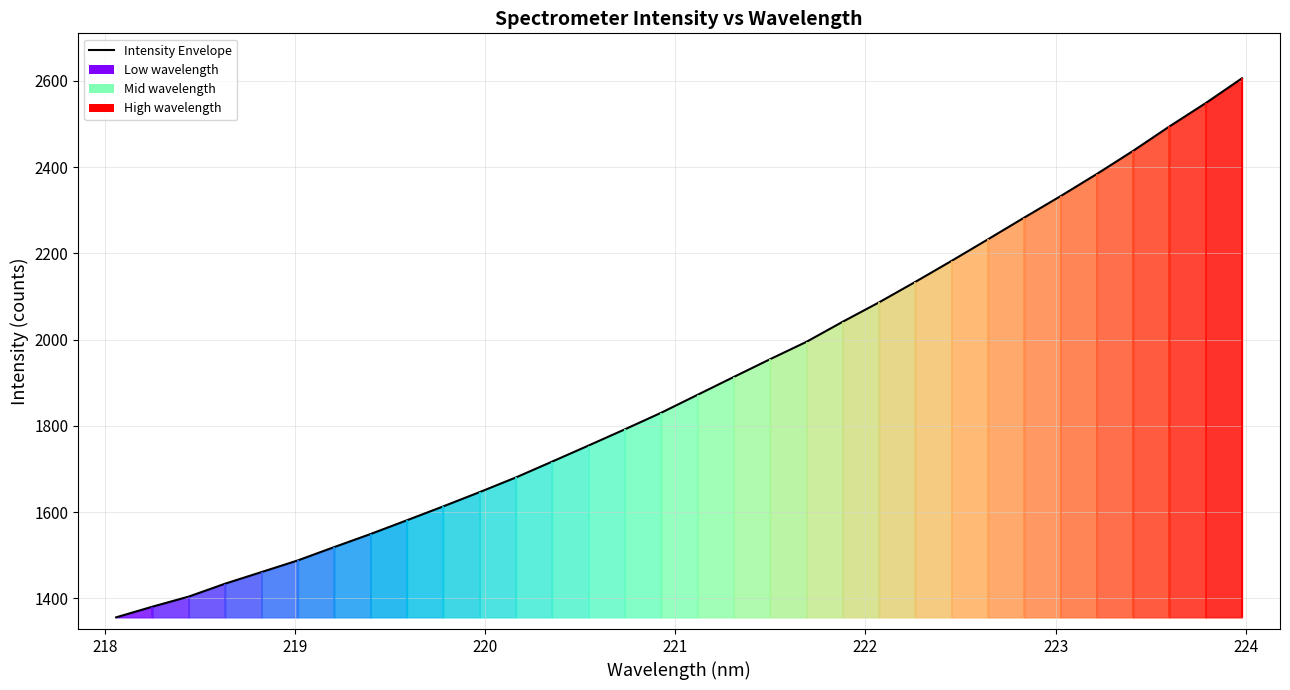

What is the value of the 20th point from the left?

1995.1